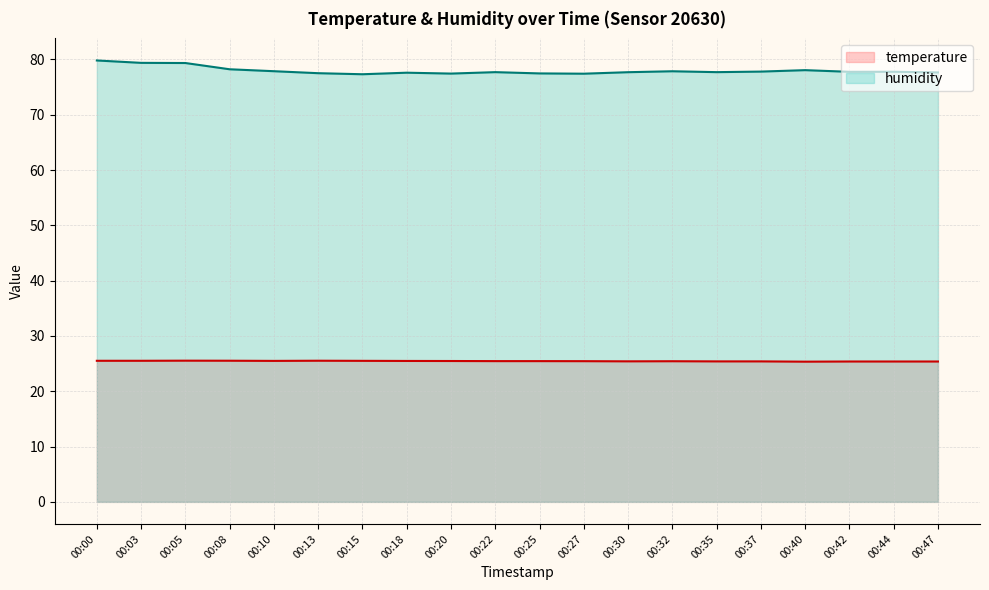

Rank the series by their average value, from highest to lowest.

humidity, temperature